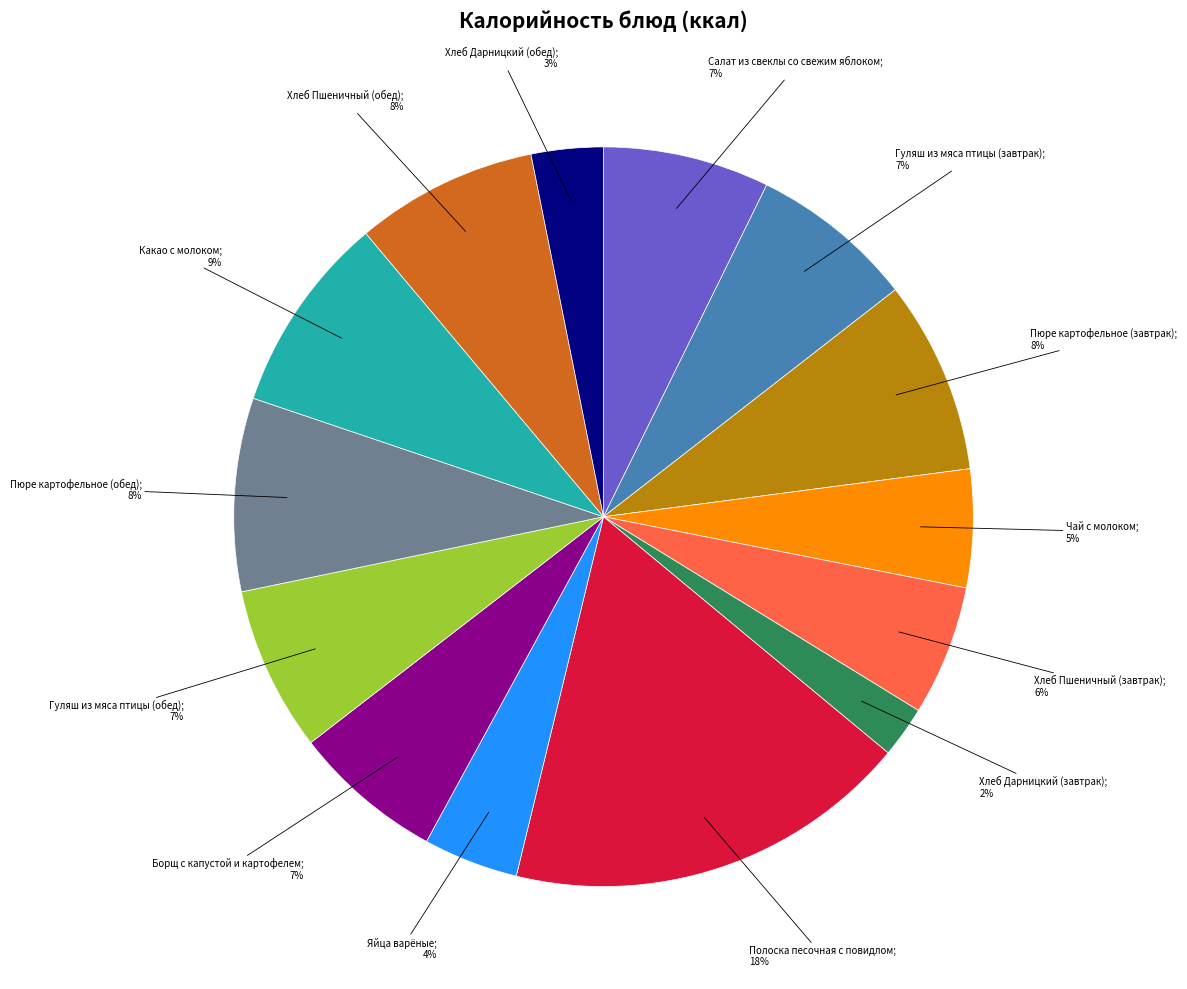

To the nearest percent, what is the average slice percentage?

7%